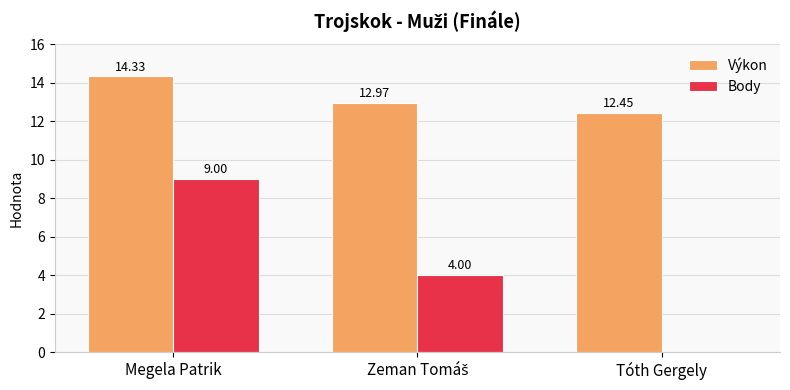

Which category has the highest value in the Body series?

Megela Patrik